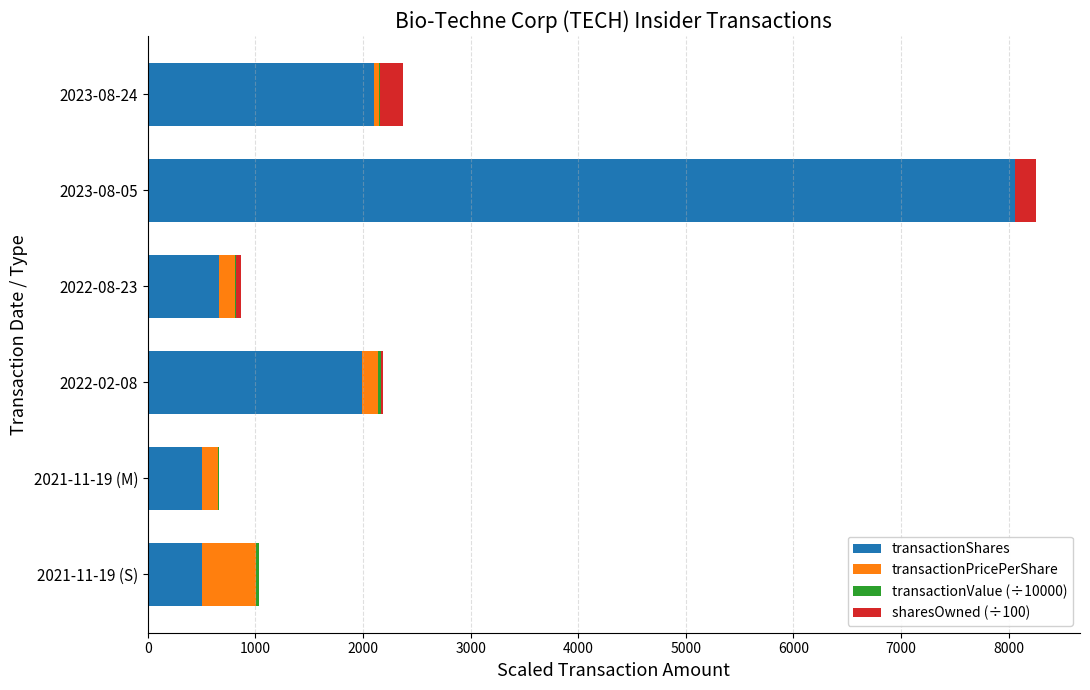

The value of transactionShares at 2022-02-08 is 3521.5. True or false?

False